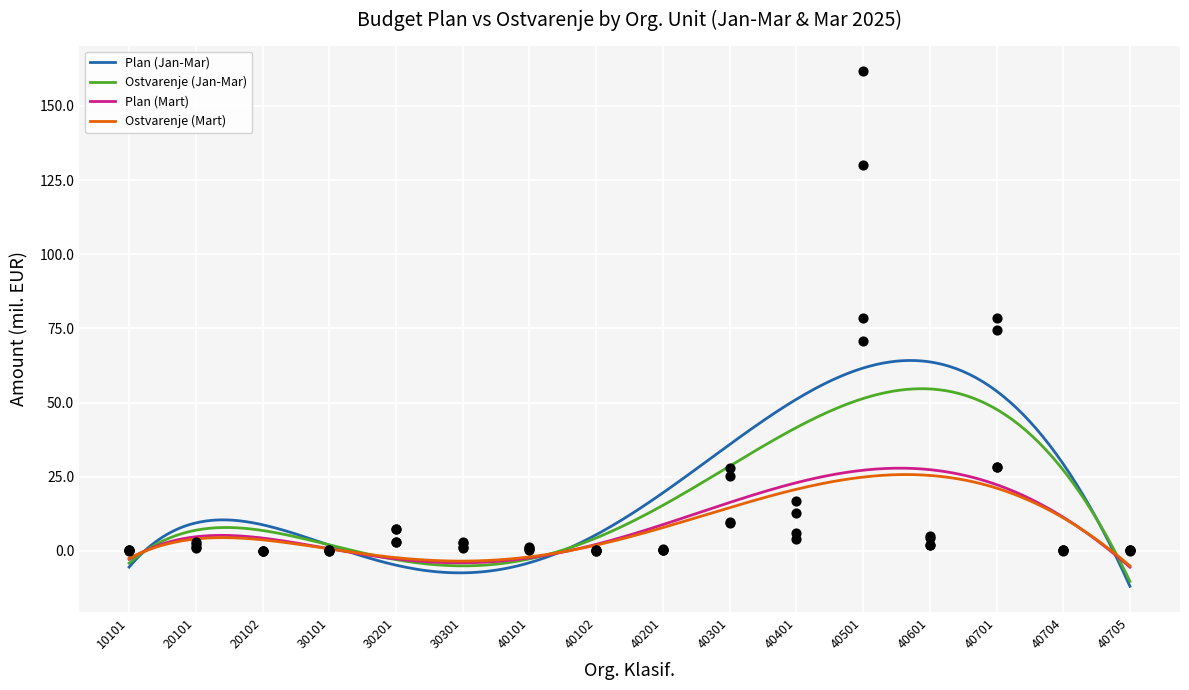

At which category is the sum across all series the highest?

40501